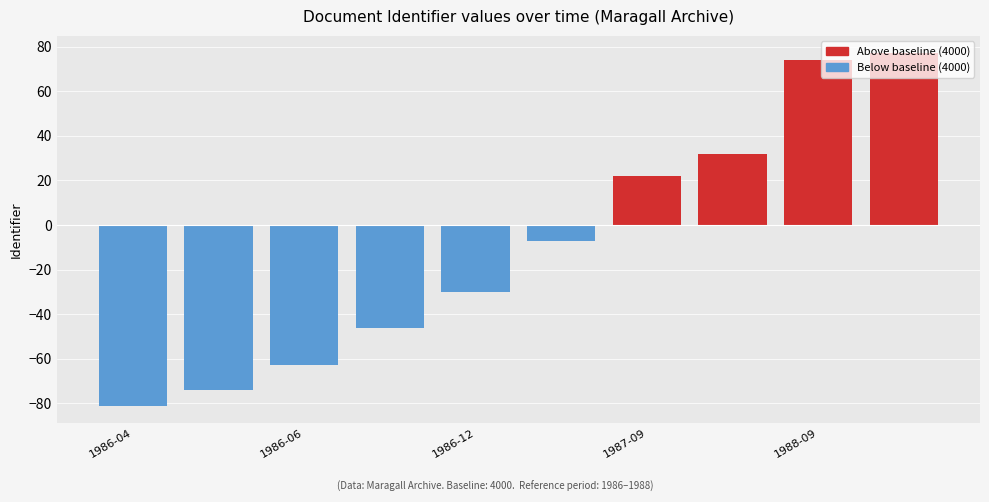

What is the value of the 2nd bar from the left?

-74